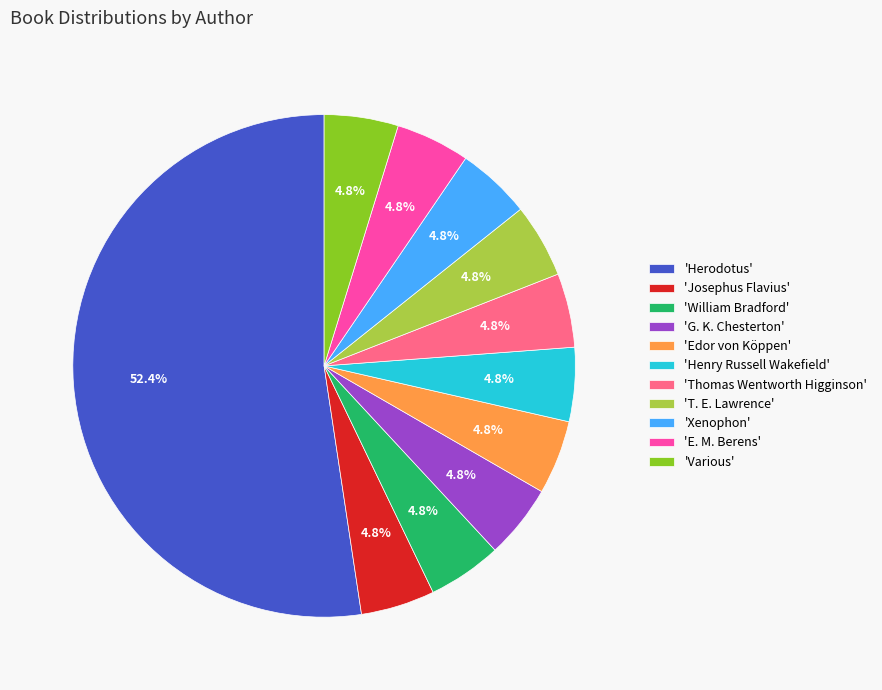

Does any single category account for the majority?

Yes